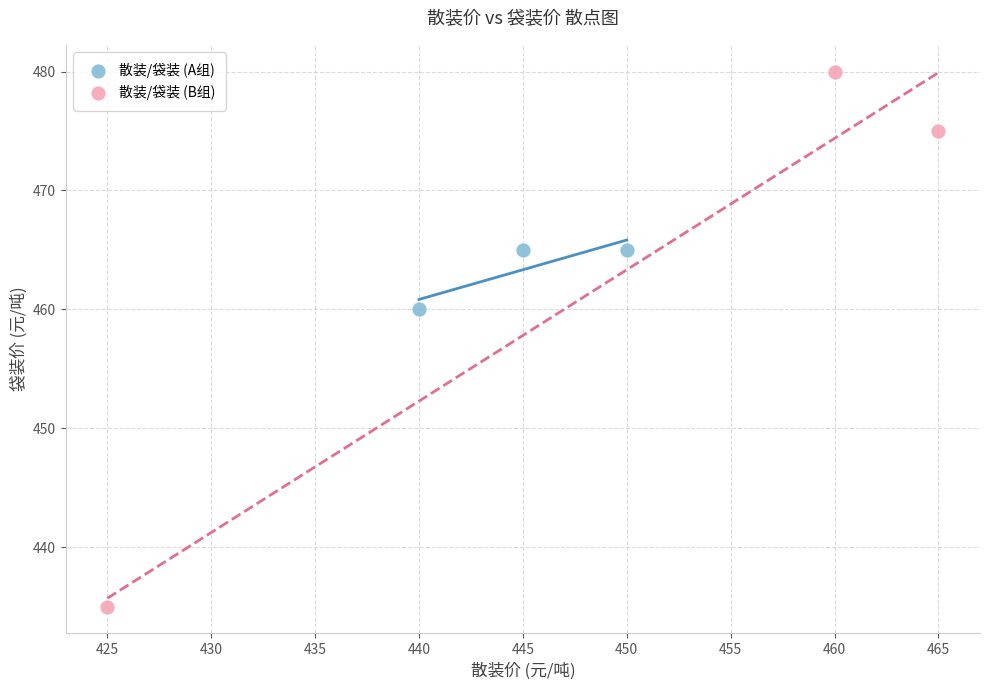

Which series has the widest spread of Y values?

散装/袋装 (B组)